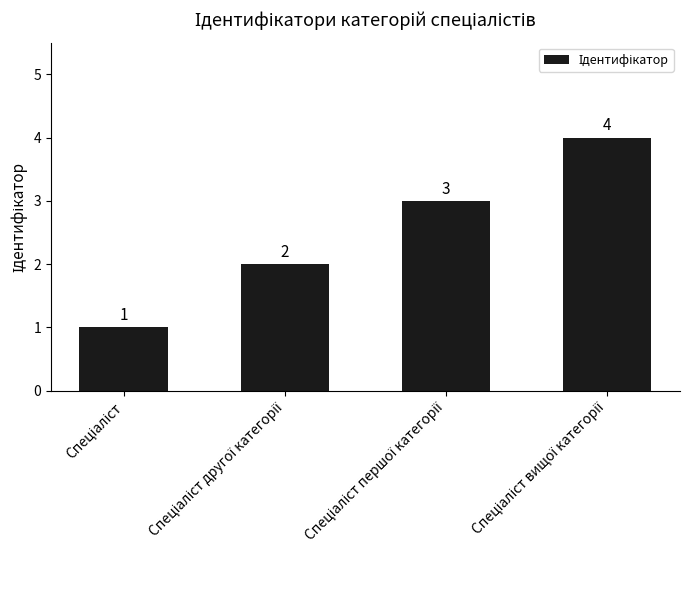

Count the values in the range 2 to 4.

3